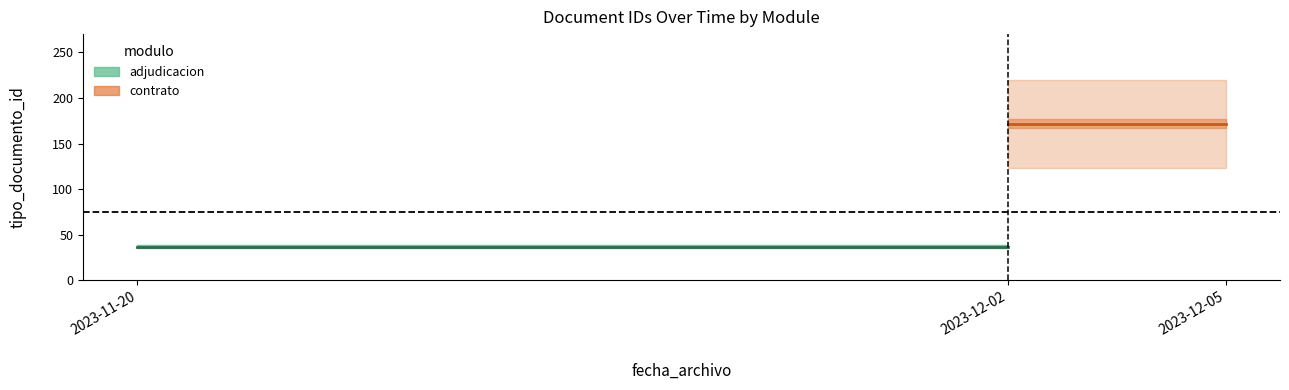

Does the chart have visible grid lines?

No